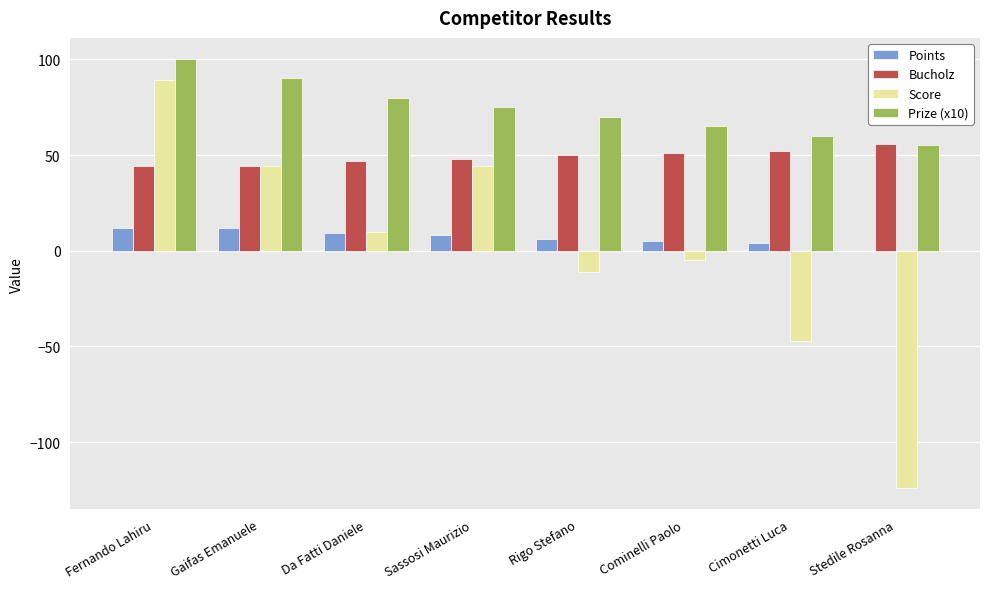

Reading right to left, list all the values displayed in this chart.

Points: 0	4	5	6	8	9	12	12
Bucholz: 56	52	51	50	48	47	44	44
Score: -124	-47	-5	-11	44	10	44	89
Prize (x10): 55	60	65	70	75	80	90	100